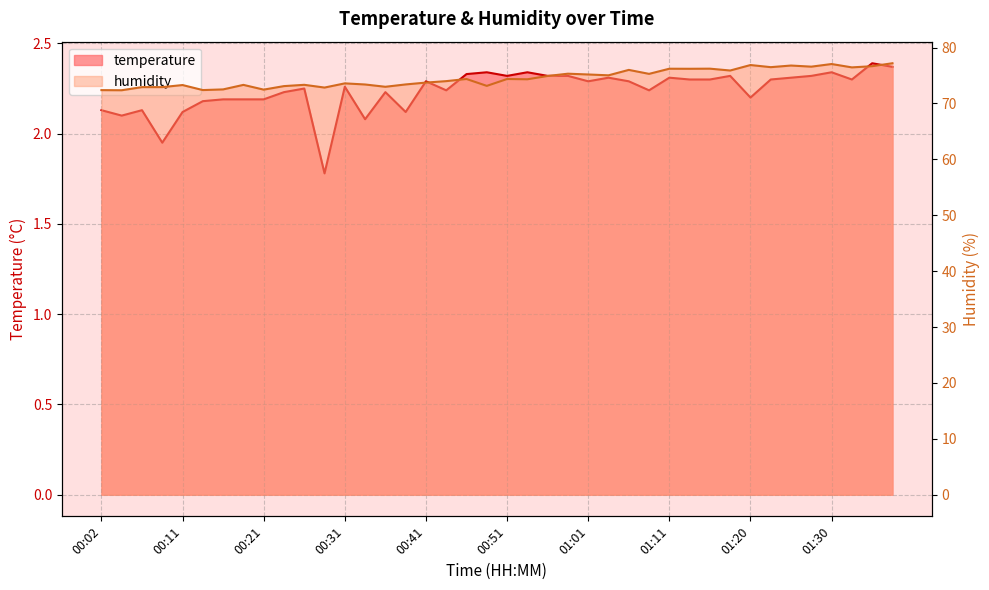

What is the spread (max minus min) of values at 00:43?

71.8